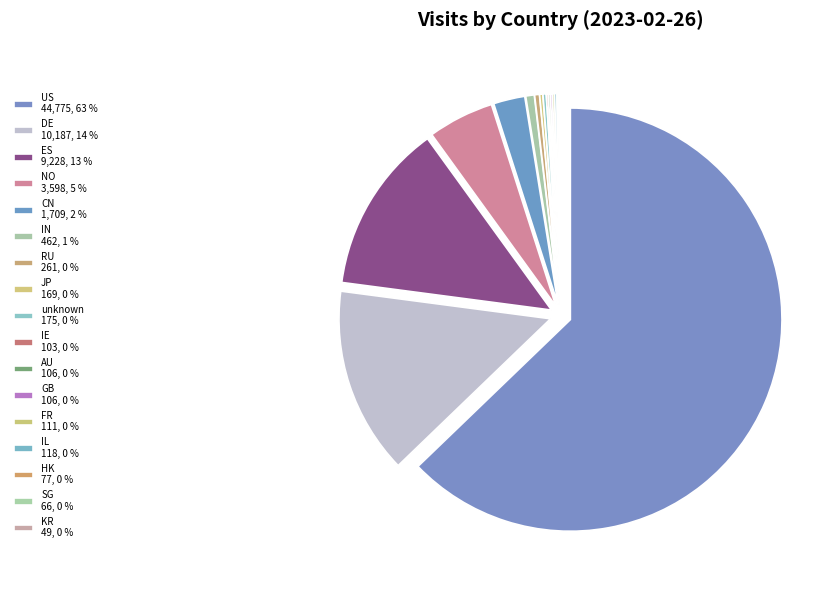

Is it true that US is 63% of the pie?

True